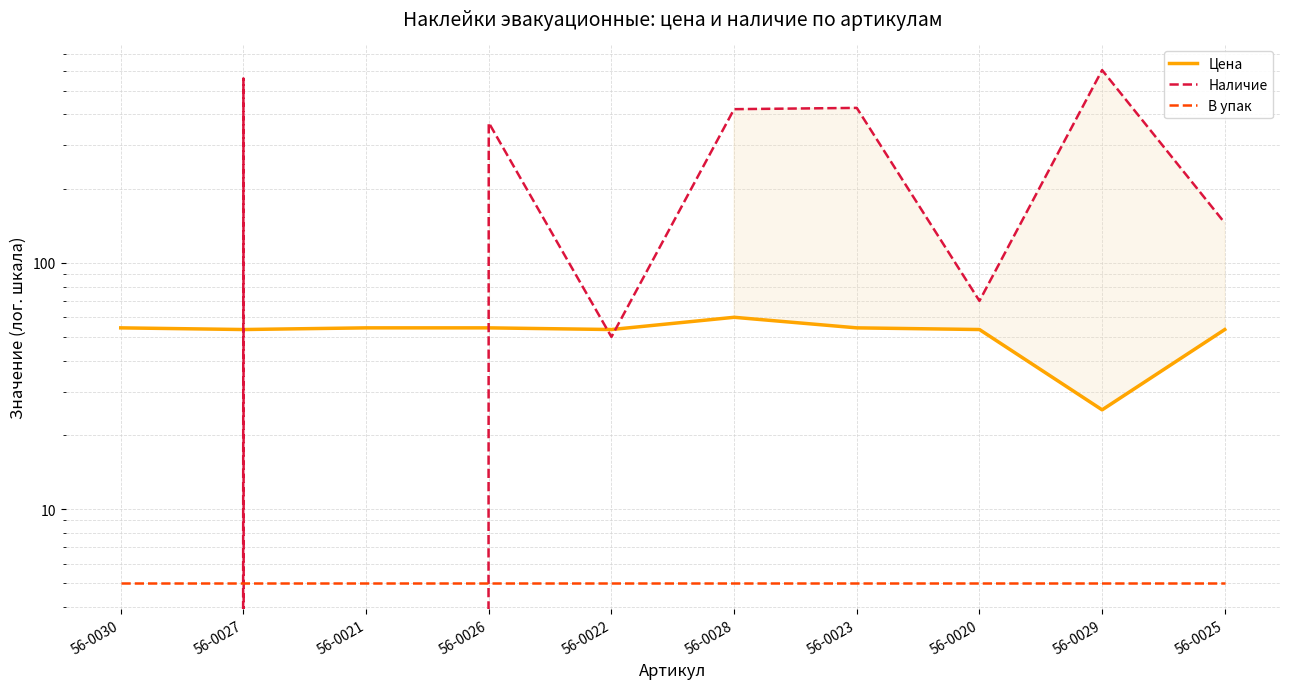

At which label does В упак reach its minimum?

56-0030